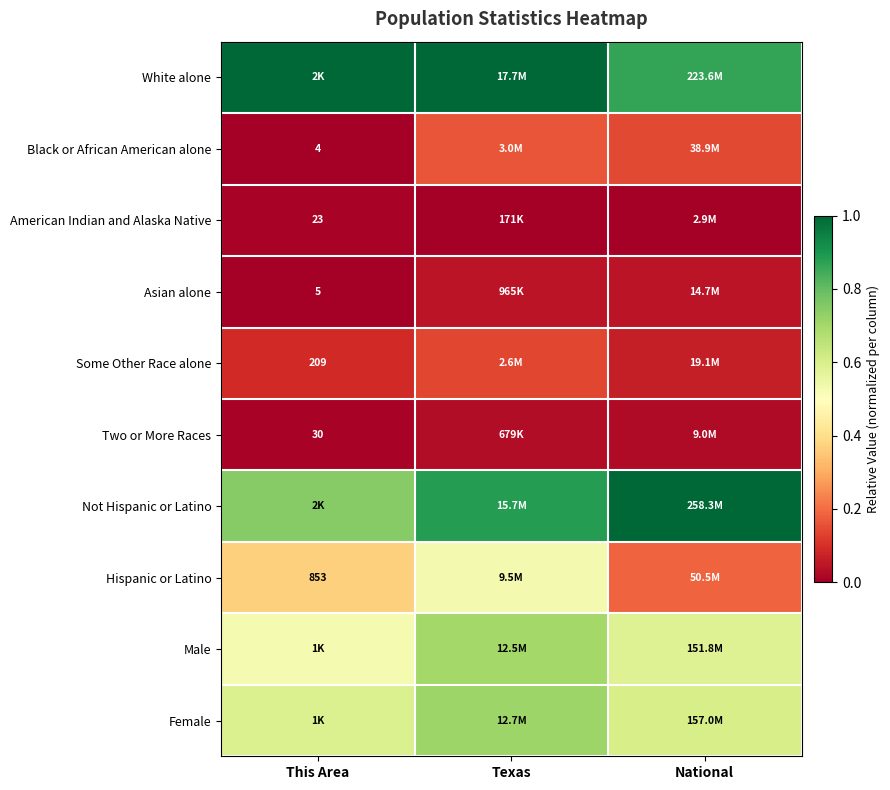

At which label is Female closest to 0?

This Area